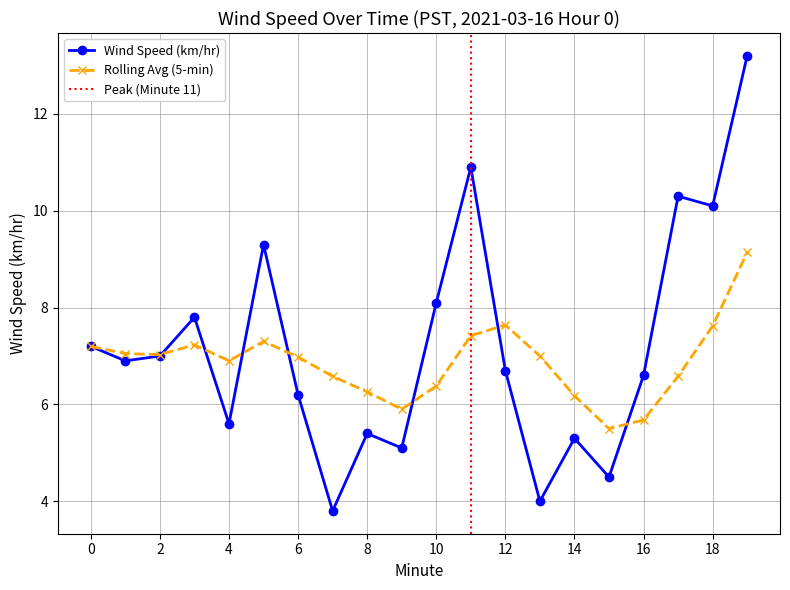

Count the number of data series in this chart.

2